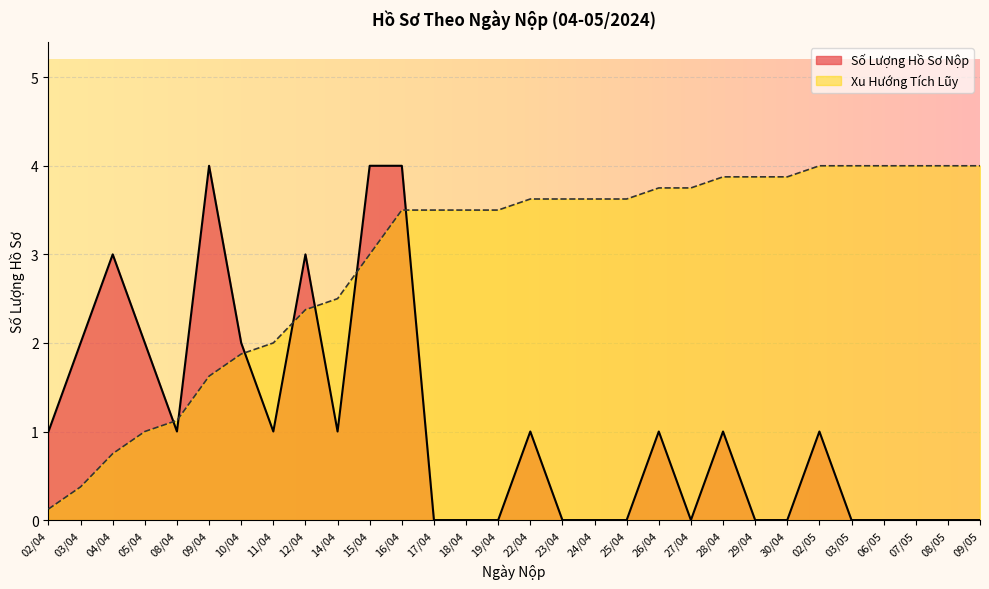

What is the highest value of the Số Lượng Hồ Sơ Nộp series?

4.0